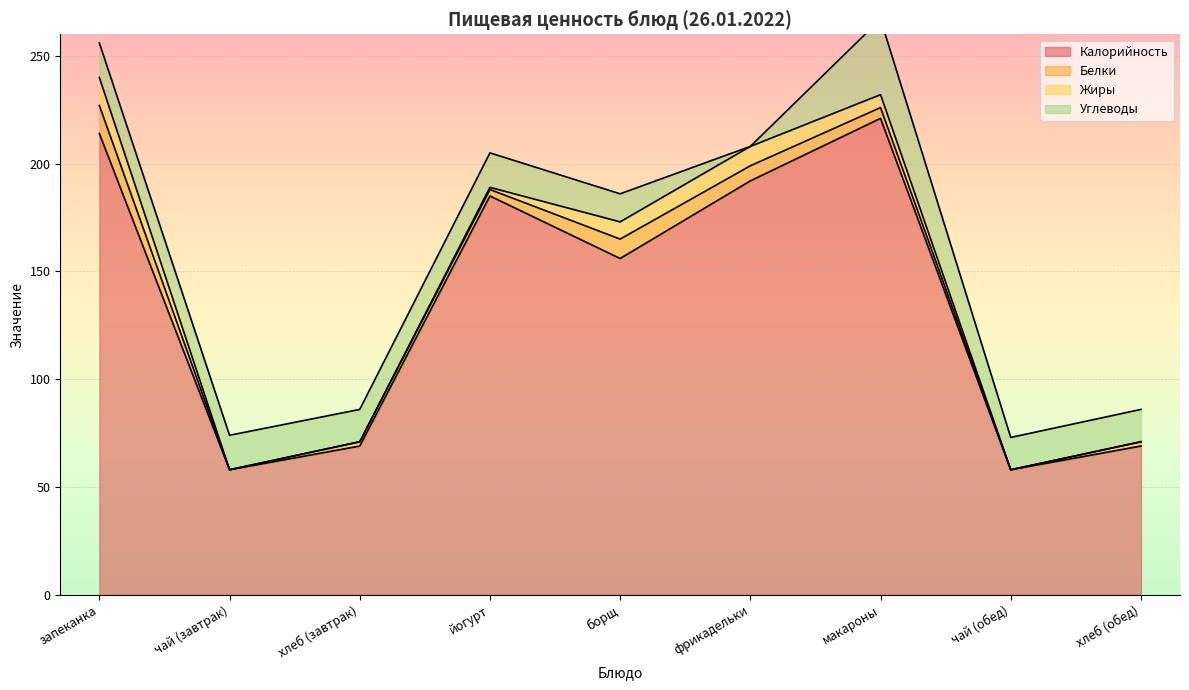

What is the average value of the Калорийность series?

136